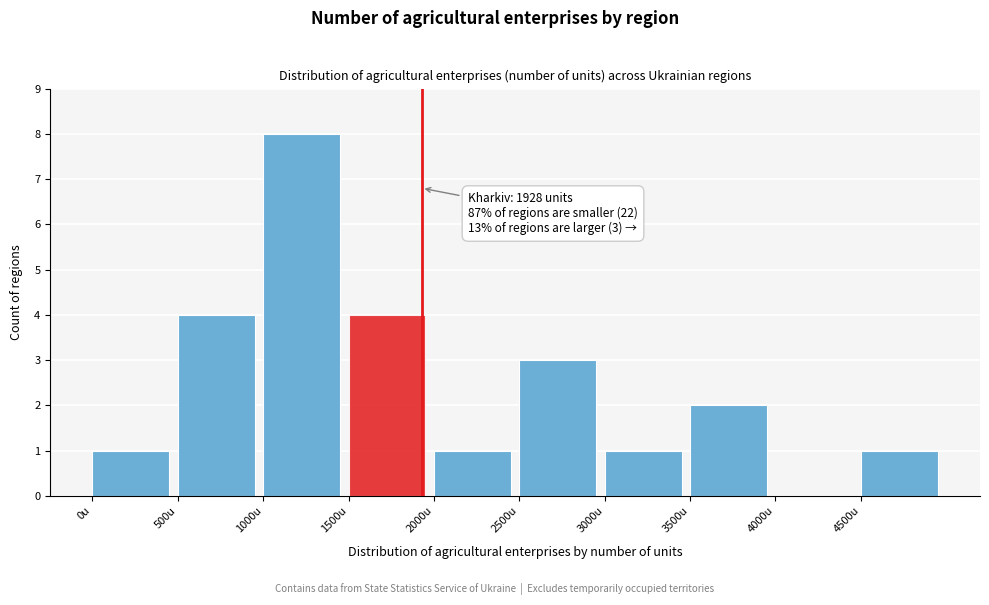

Which range on the x-axis has the tallest bar?

1000 to 1500